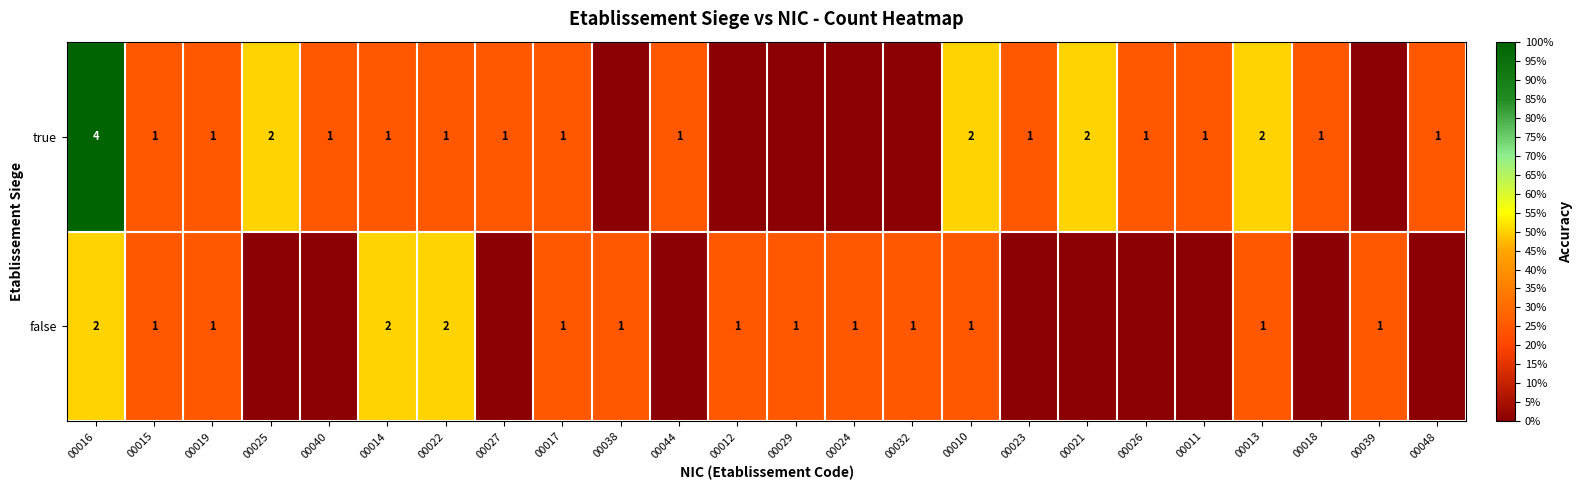

True or false: true has a value of 1 at 00014.

True